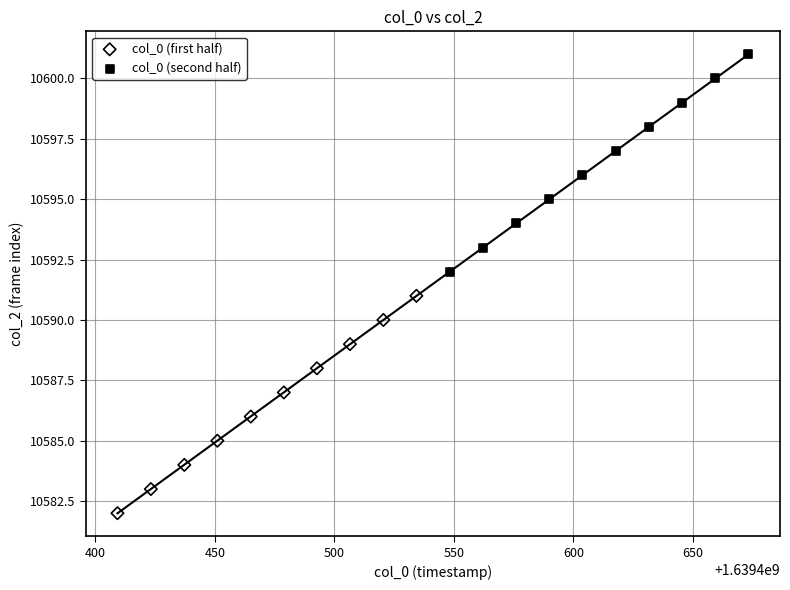

Which series reaches the minimum Y coordinate?

col_0 (first half)